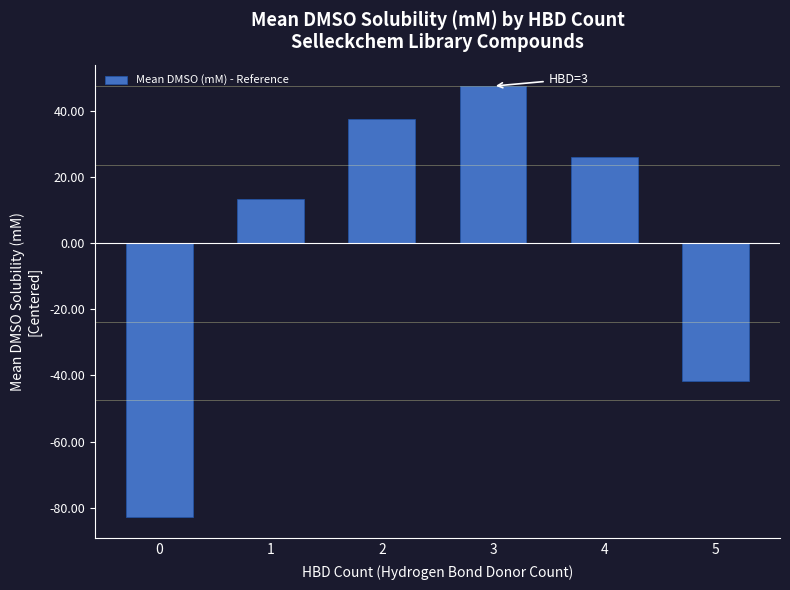

How many categories are shown in the chart?

6